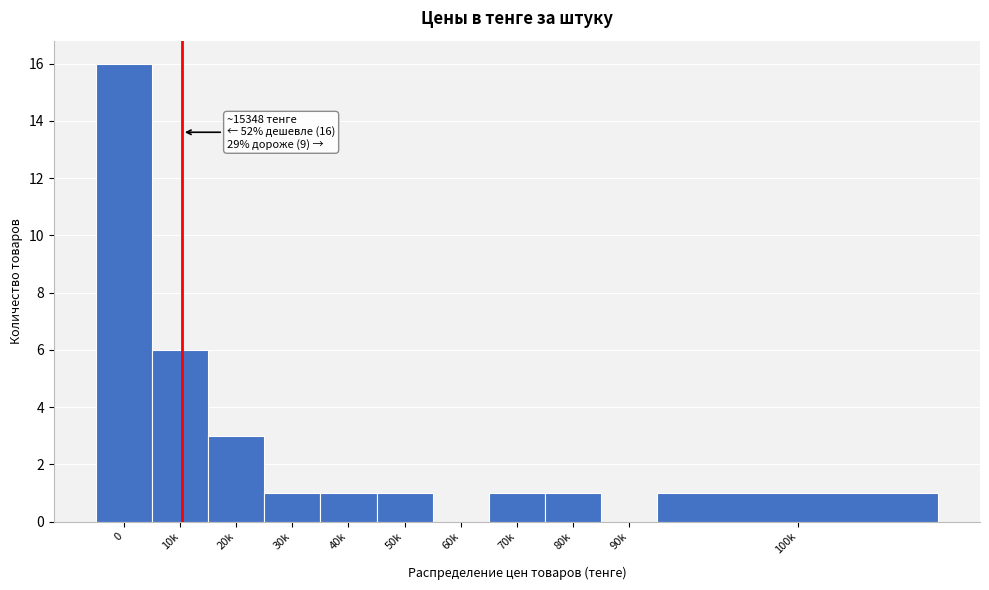

Reading left to right, extract all data points from this chart.

0=16	10k=6	20k=3	30k=1	40k=1	50k=1	60k=0	70k=1	80k=1	90k=0	100k=1